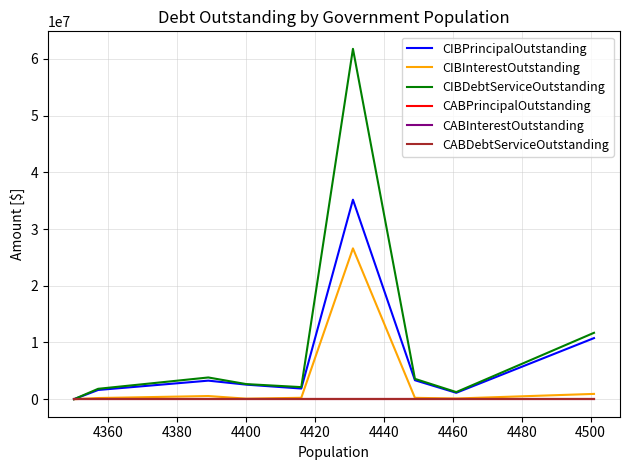

Is this an area chart (filled region under the line)?

No